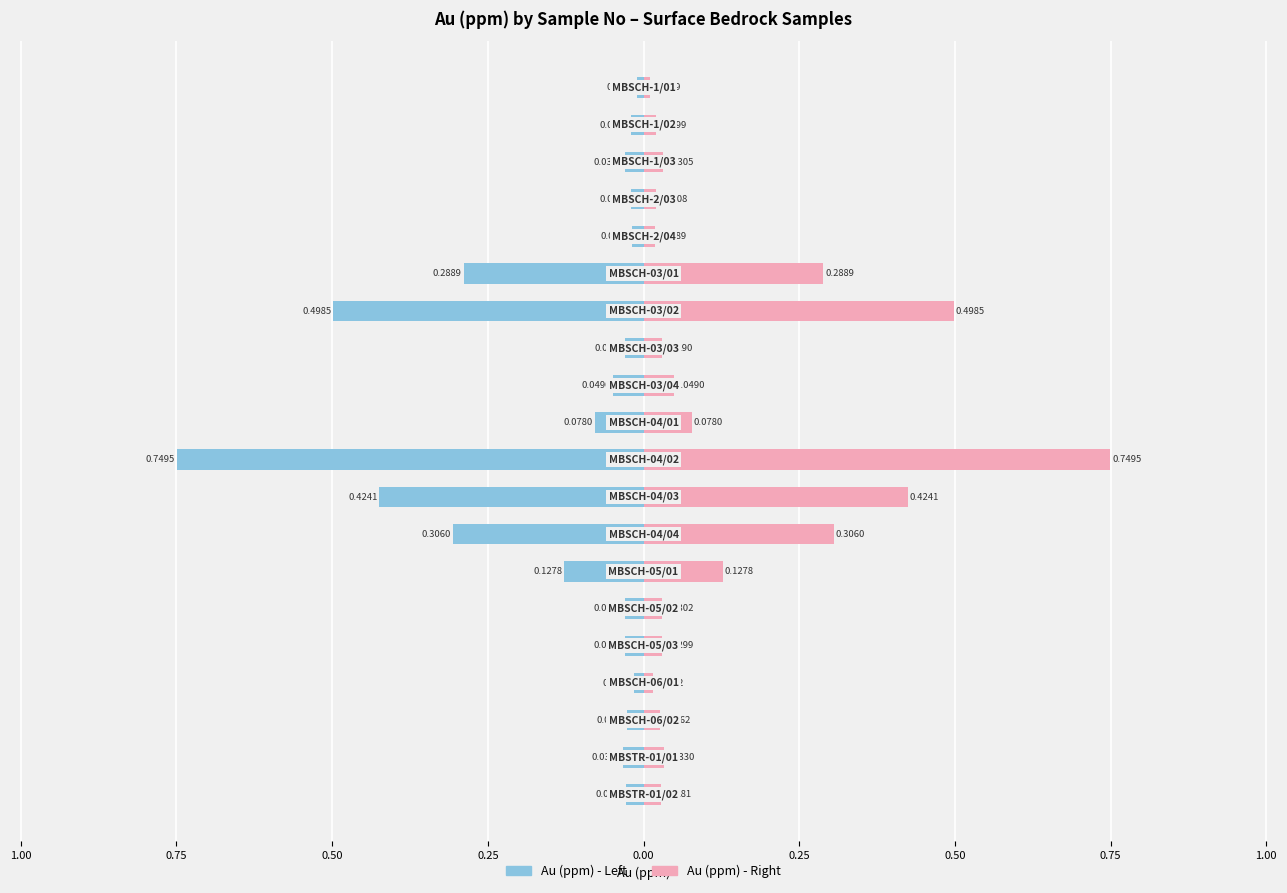

What is the difference between the second highest and second lowest values in the Au (ppm) - Left series?

0.5